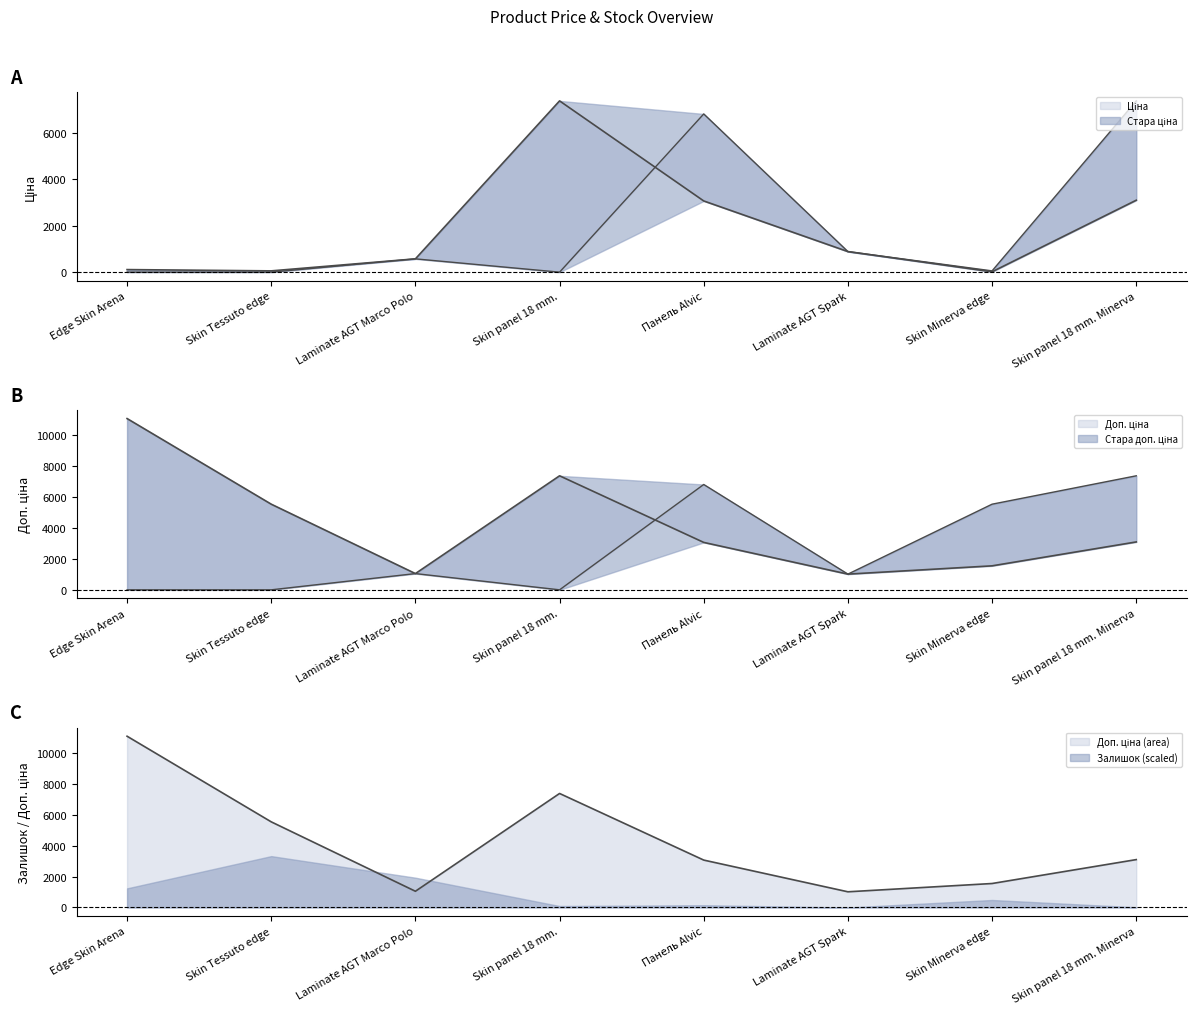

Reading right to left, transcribe all the data shown in this chart.

Ціна: 3091.3	15.5	884.2	3059.7	7360.2	571.6	55.3	110.5
Стара ціна: 7360.2	55.3	884.2	6799.2	0.0	571.6	0.0	0.0
Доп. ціна: 3091.0	1548.0	1013.2	3060.0	7360.2	1048.0	5528.0	11055.0
Стара доп. ціна: 7360.2	5528.0	1013.2	6799.2	0.0	1048.0	0.0	0.0